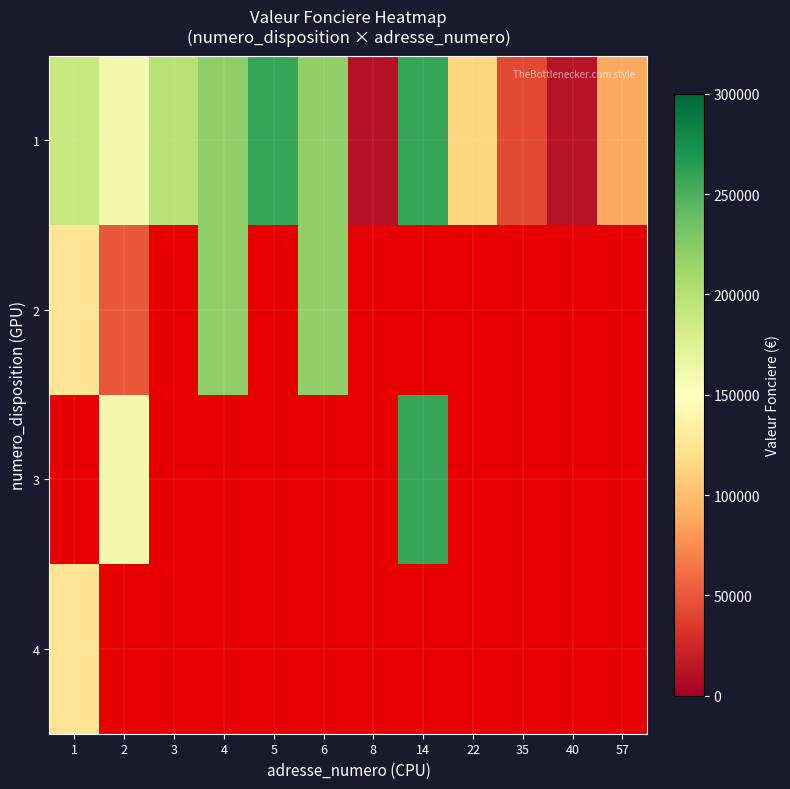

At which category is the sum across all series the highest?

14